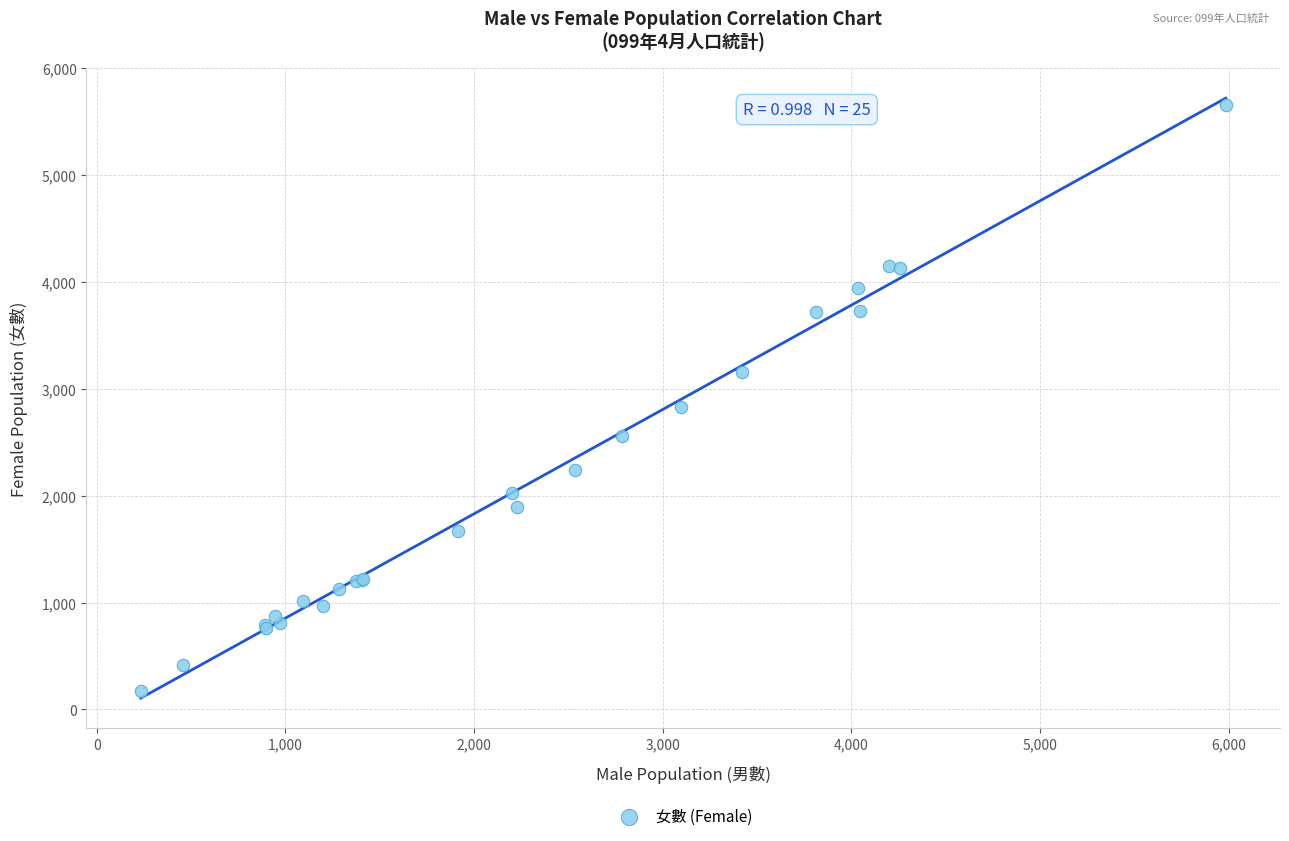

What Y value in the scatter plot is closest to 2911?

2827